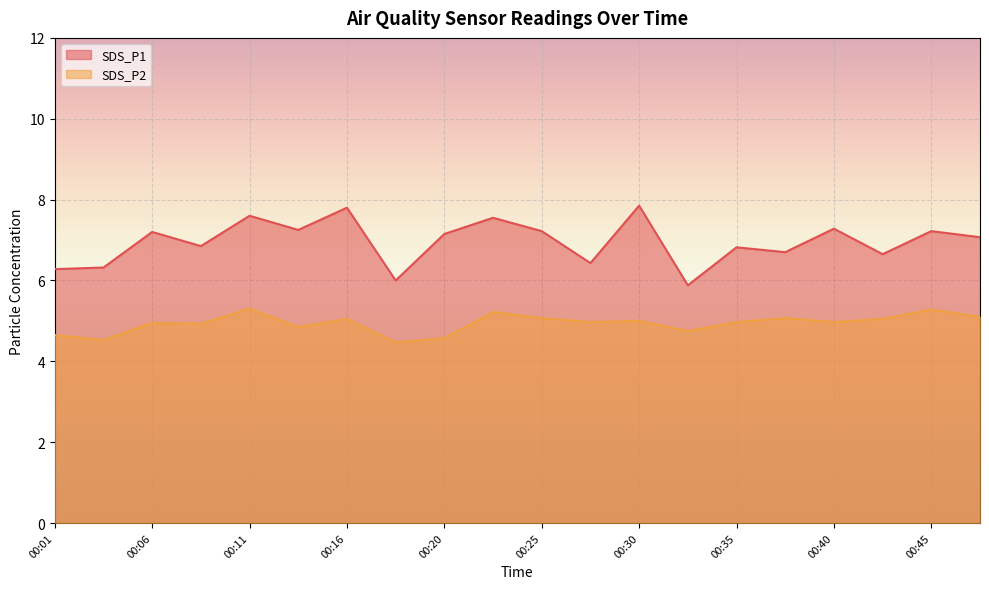

The value of SDS_P2 at 00:35 is 5.0. True or false?

True